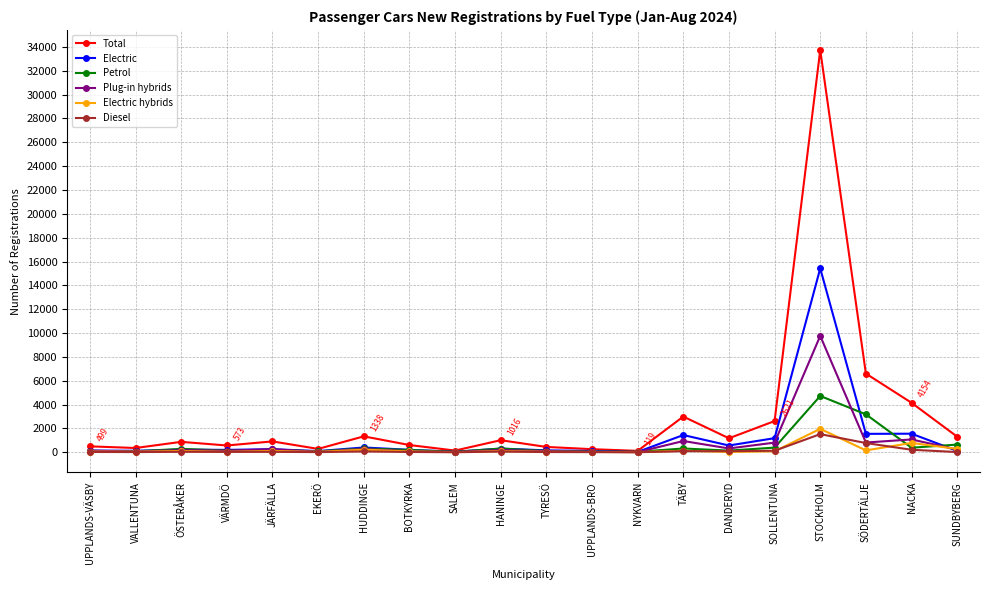

True or false: Plug-in hybrids has more than 0 interior local peaks.

True